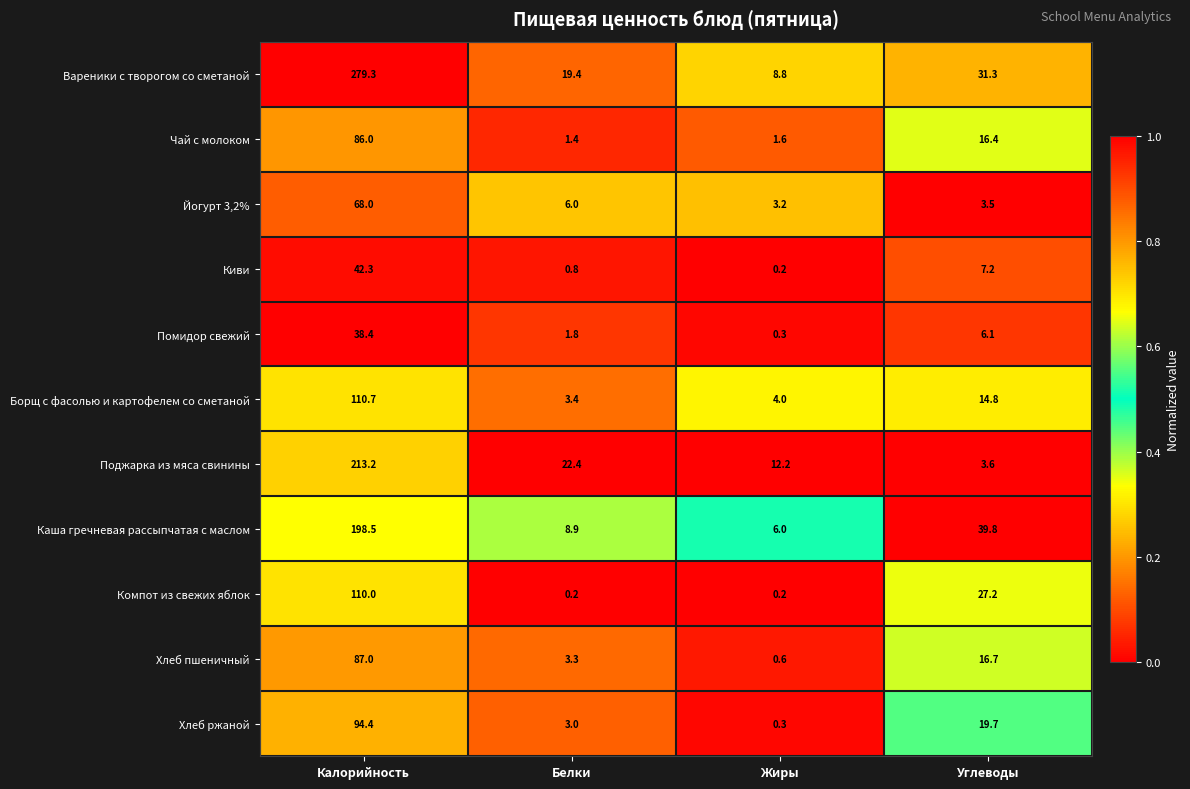

At which category is the sum across all series the highest?

Калорийность